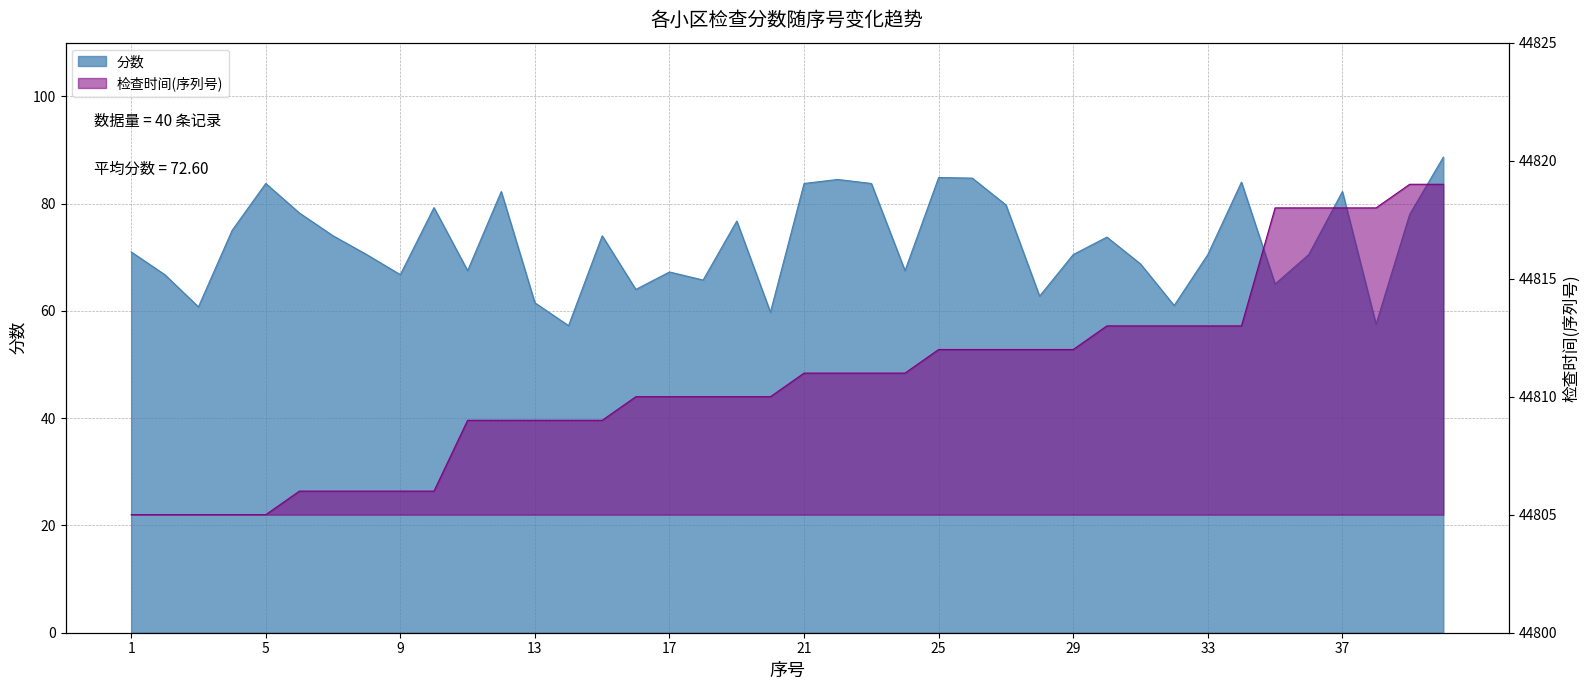

How many distinct data groups are displayed?

2